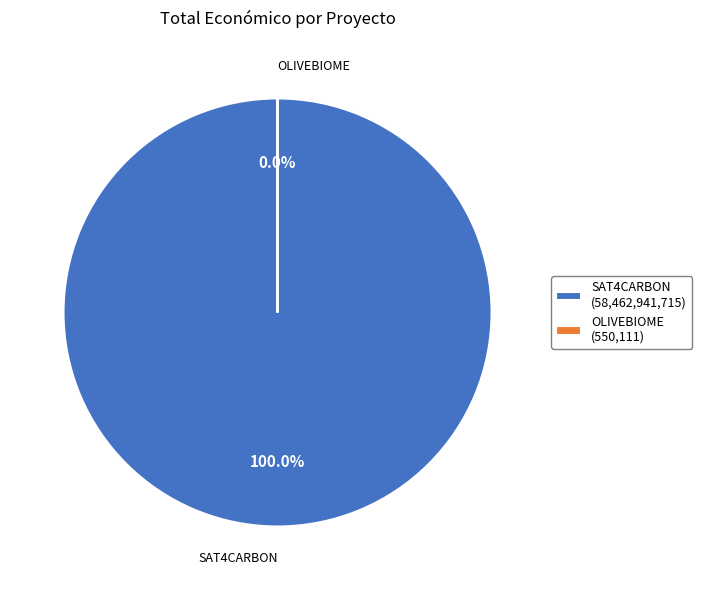

Rank the categories by value from lowest to highest.

OLIVEBIOME Talde Eragilea, SAT4CARBON Talde Eragilea